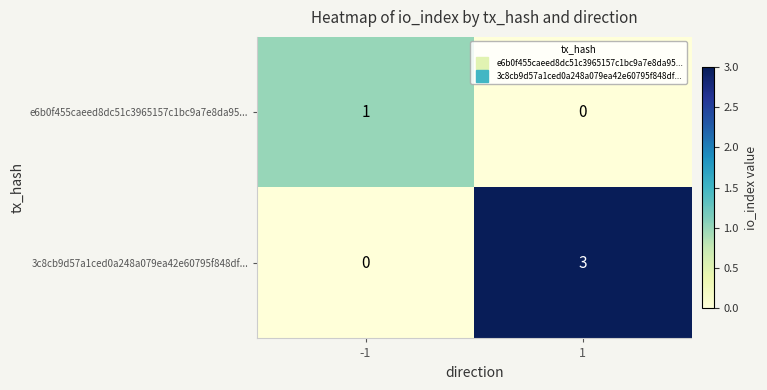

How many distinct data groups are displayed?

2